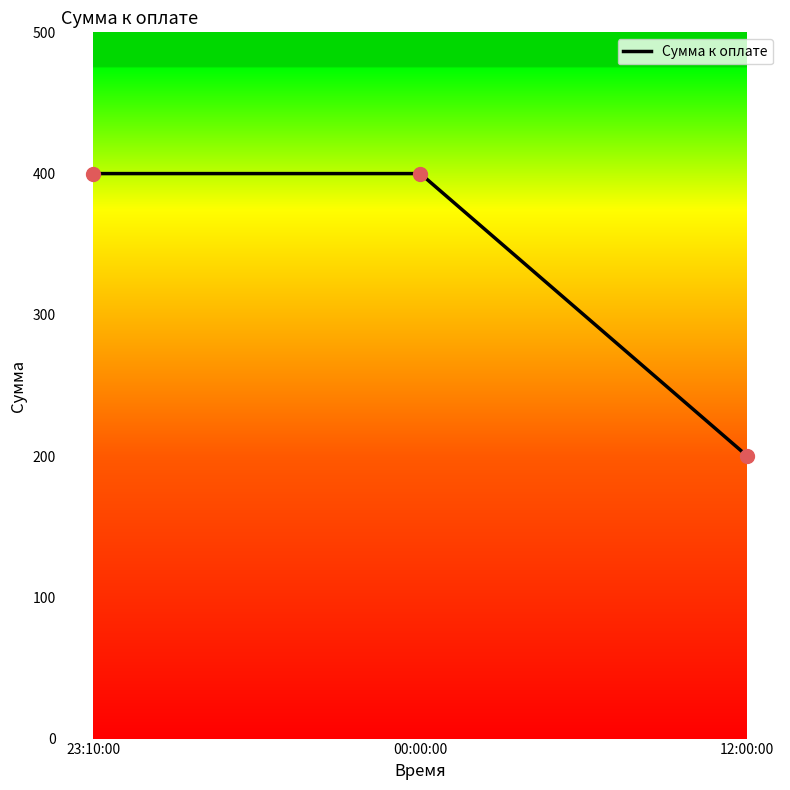

What is the change in value from 00:00:00 to 12:00:00?

-200